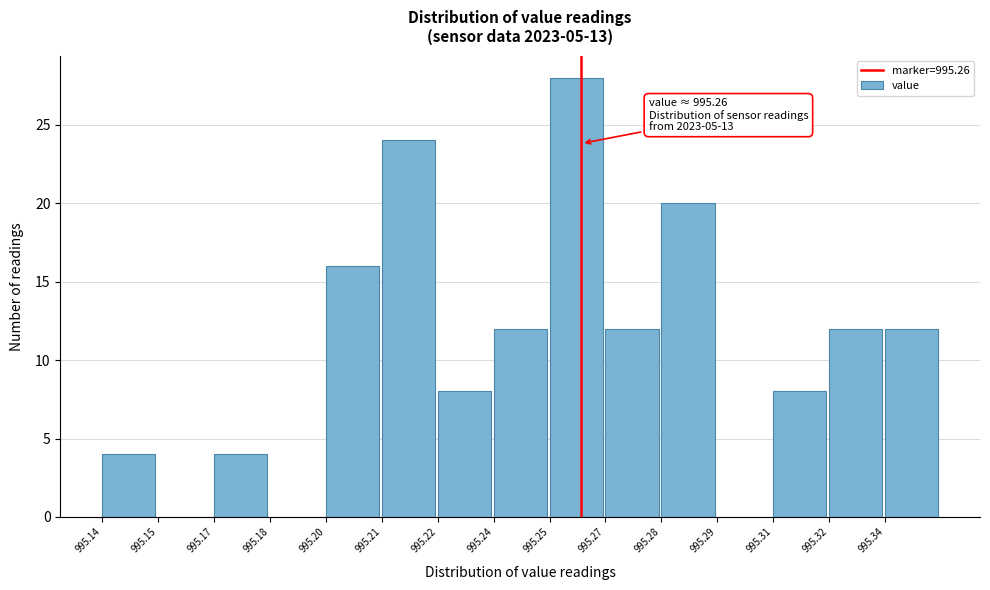

Reading left to right, transcribe all the data shown in this chart.

995.14=4	995.15=0	995.17=4	995.18=0	995.20=16	995.21=24	995.22=8	995.24=12	995.25=28	995.27=12	995.28=20	995.29=0	995.31=8	995.32=12	995.34=12